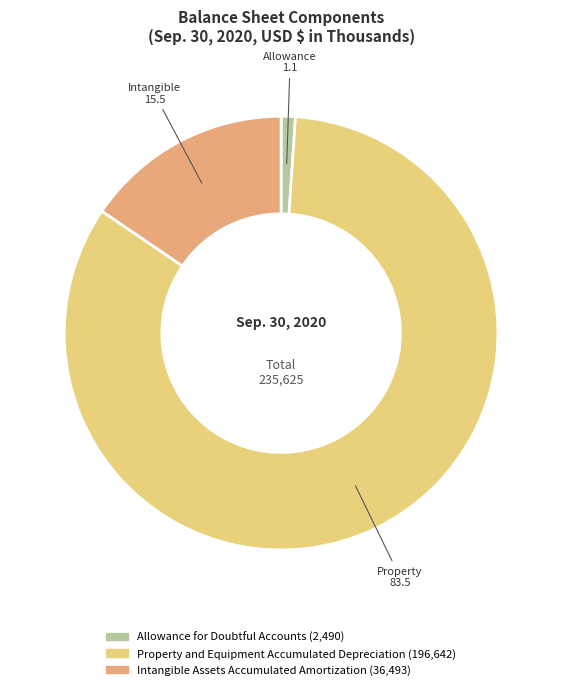

Is it true that Intangible Assets Accumulated Amortization is 4% of the pie?

False